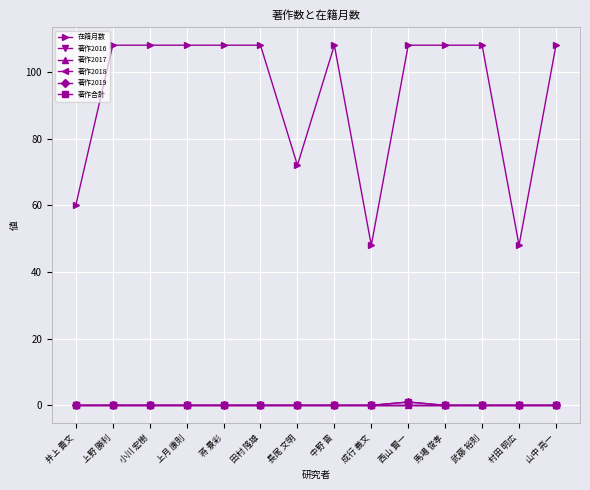

Does the chart have visible grid lines?

Yes